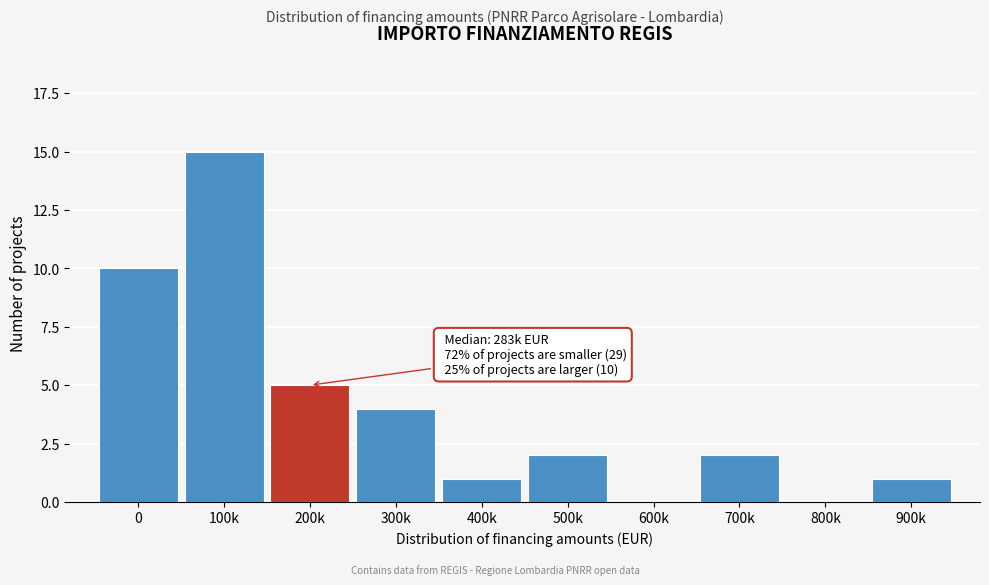

Reading left to right, transcribe all the data shown in this chart.

0=10	100k=15	200k=5	300k=4	400k=1	500k=2	600k=0	700k=2	800k=0	900k=1